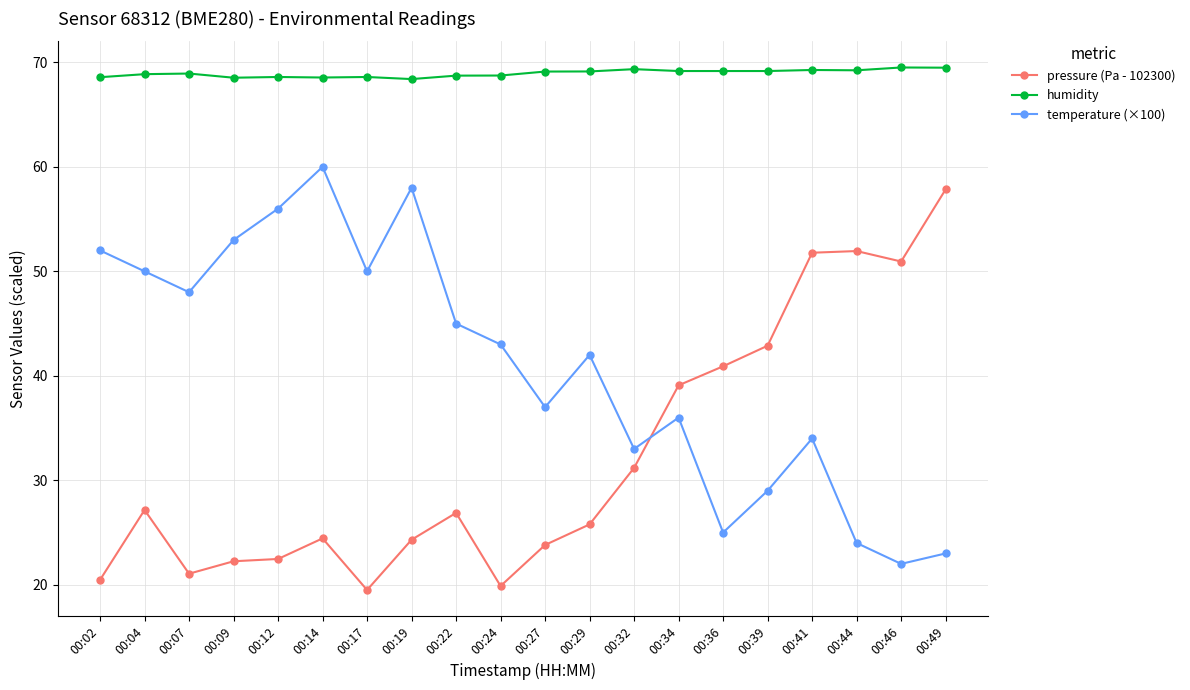

Is this an area chart (filled region under the line)?

No